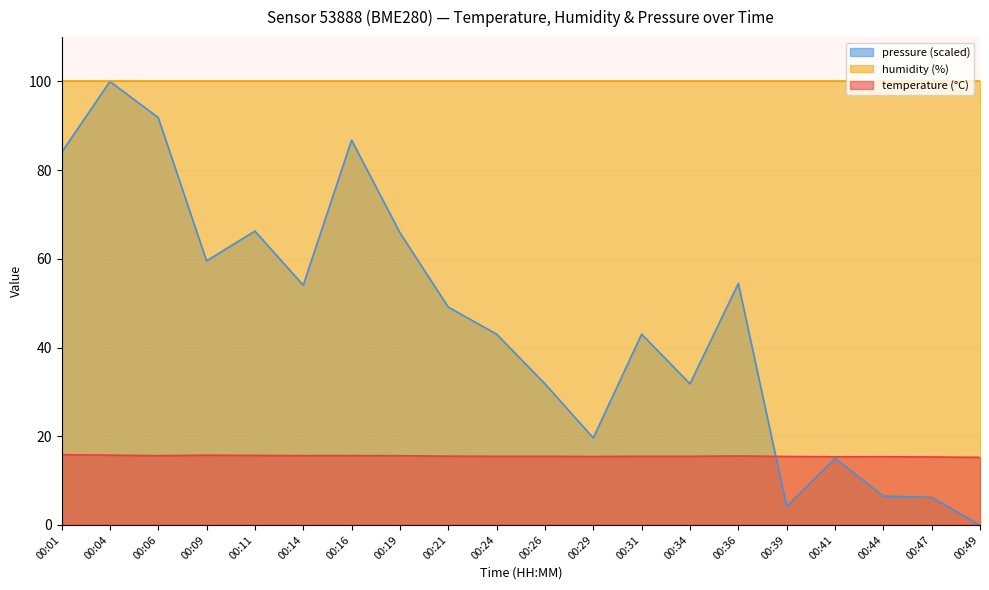

What is the maximum value shown in the chart?

100.0